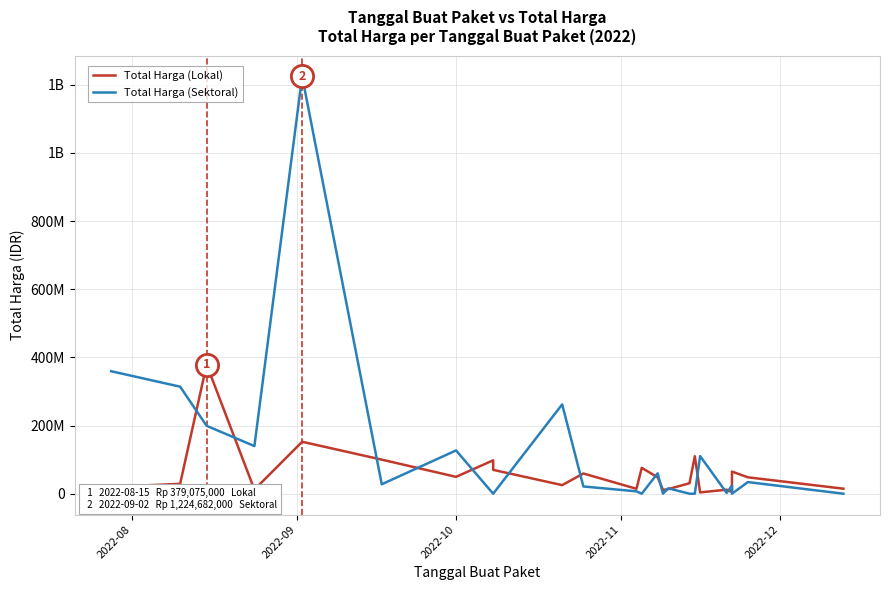

List the series in order of their peak value, lowest first.

Total Harga (Lokal), Total Harga (Sektoral)